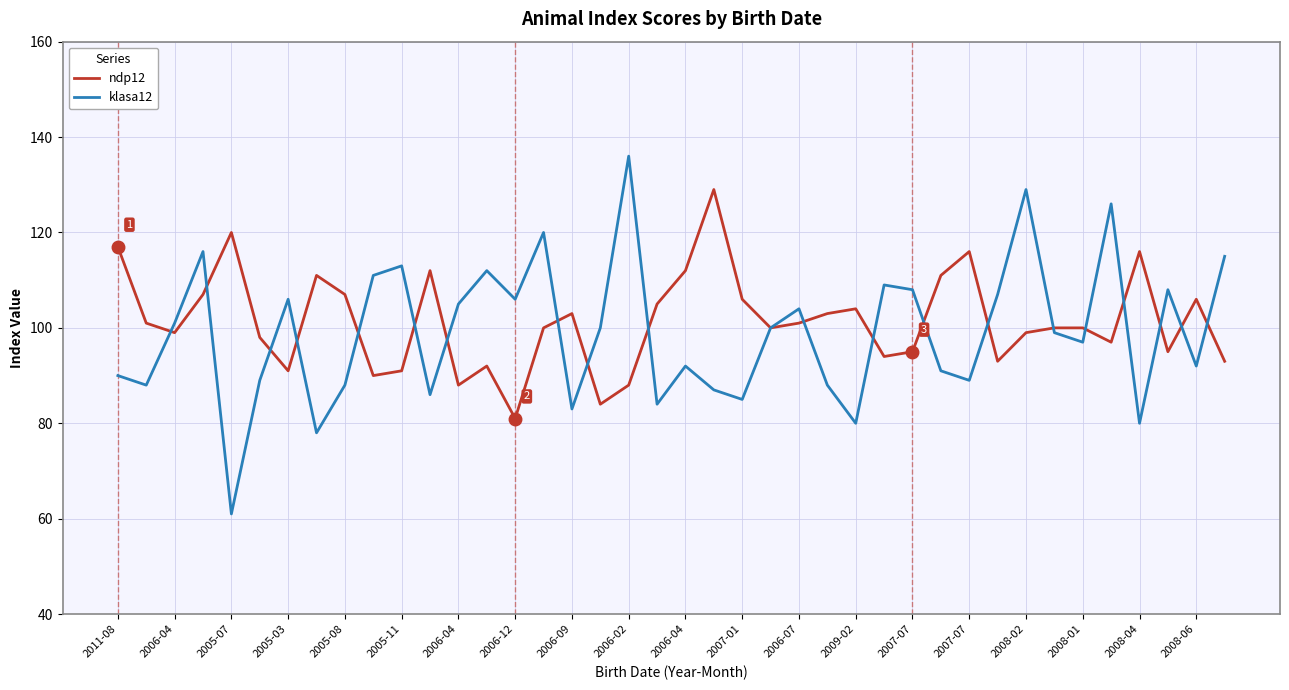

What is the lowest value of the klasa12 series?

61